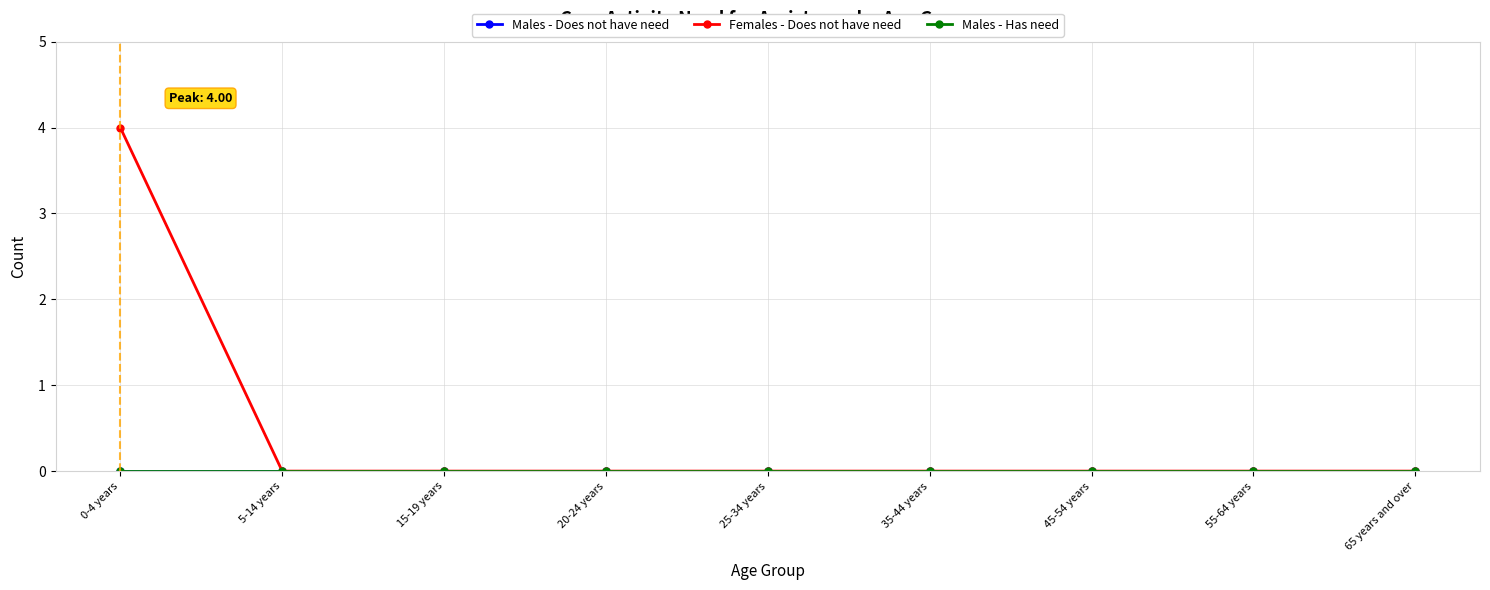

Does the chart have visible grid lines?

Yes